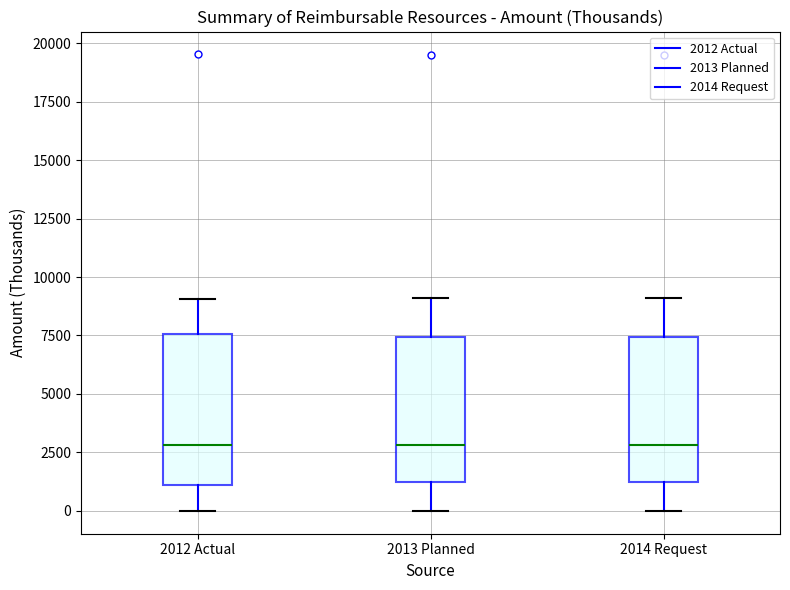

Reading left to right, transcribe this box plot: for each box, give where its median line is, the range the box spans, and where its two whiskers end, as read against the y-axis. The values are not printed on the chart, so give them approximately, as read against the axis.

2012 Actual: median 3000, box 1000 to 7500, whiskers 0 to 9000
2013 Planned: median 3000, box 1000 to 7500, whiskers 0 to 9000
2014 Request: median 3000, box 1000 to 7500, whiskers 0 to 9000